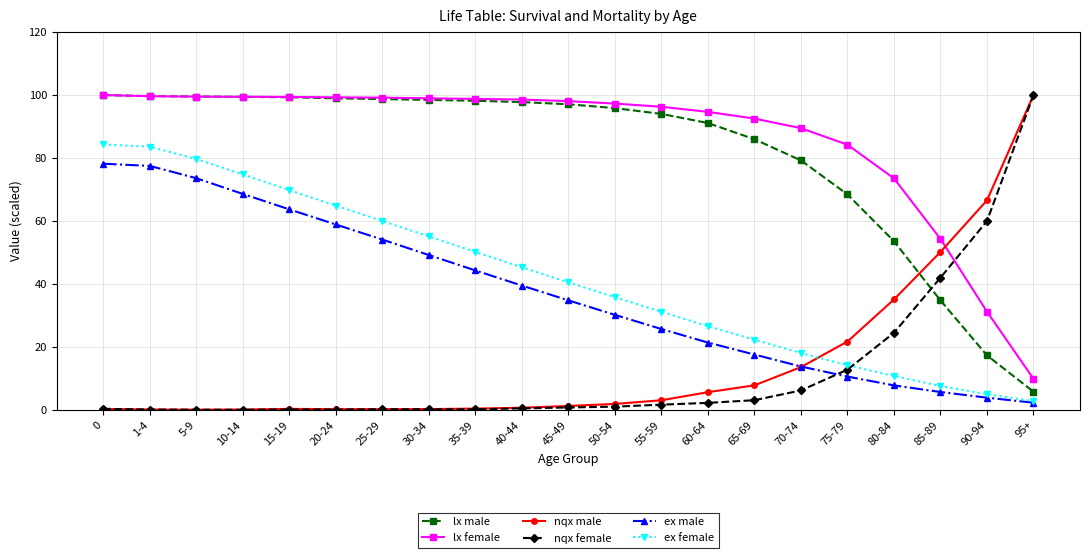

What is the sum of the nqx female values at 70-74 and 15-19?

6.3